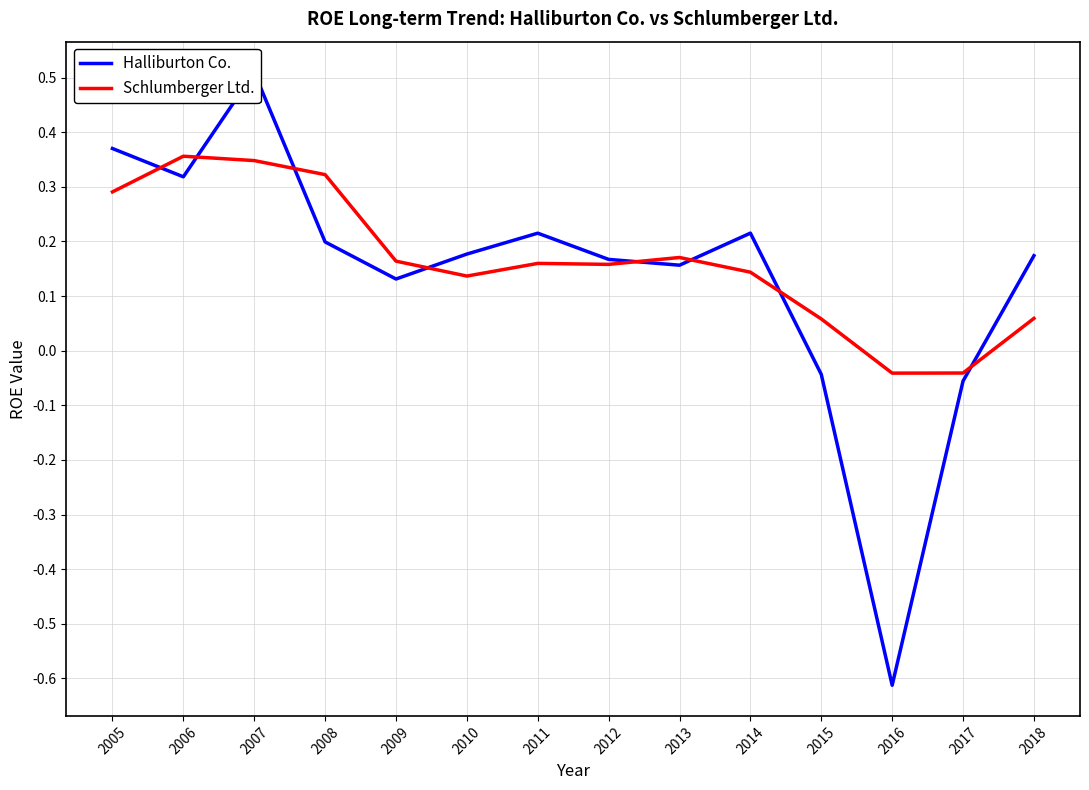

Which series has the largest total across all categories?

Schlumberger Ltd.